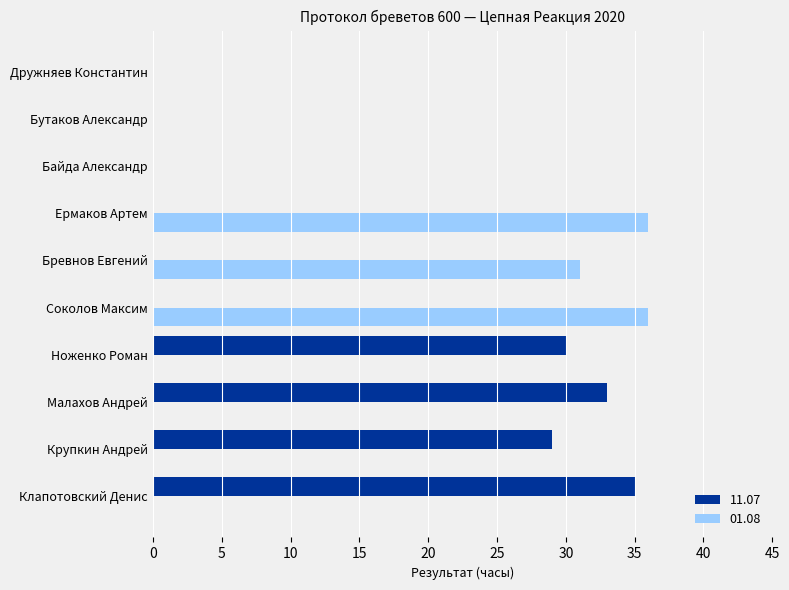

At which label does 11.07 reach its peak?

Клапотовский Денис